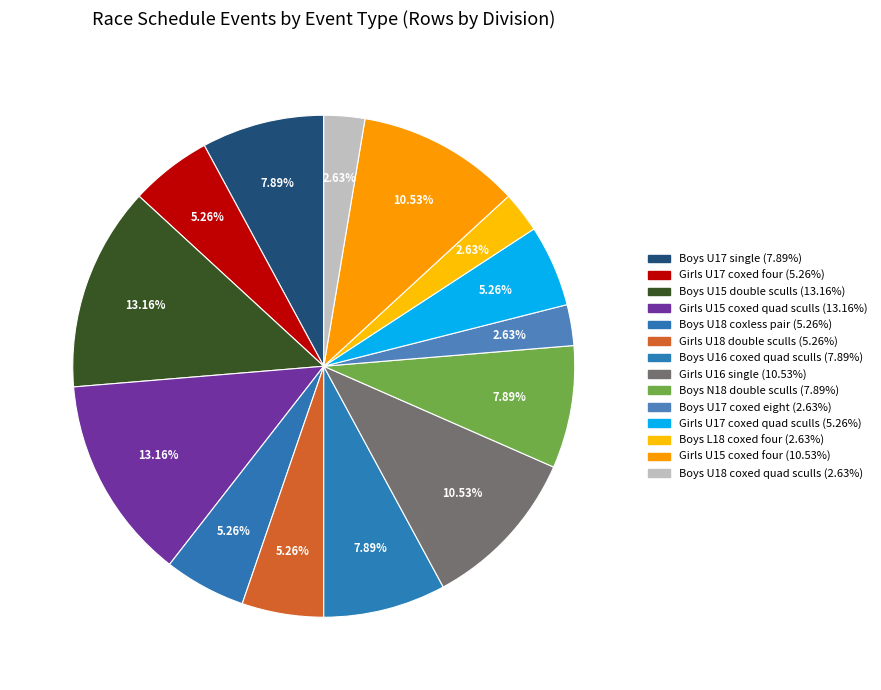

True or false: Girls U18 double sculls accounts for 1% of the total.

False